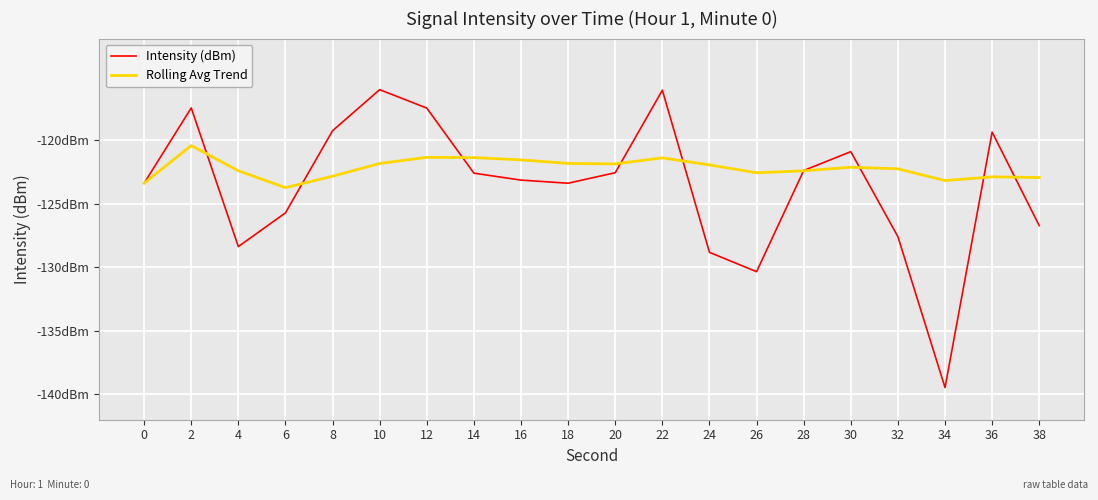

True or false: Intensity (dBm) has a value of -183.5 at 32.

False